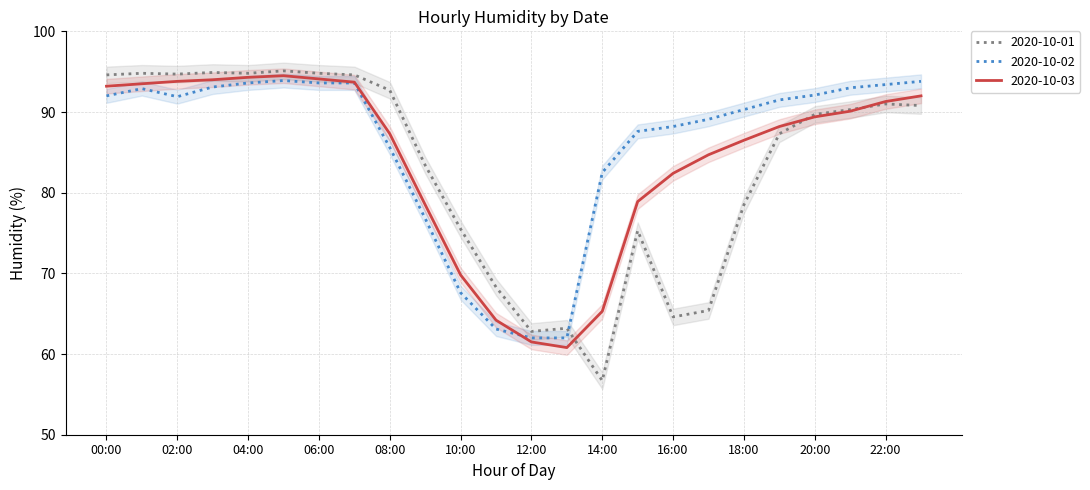

What is the average value of the 2020-10-02 series?

86.0